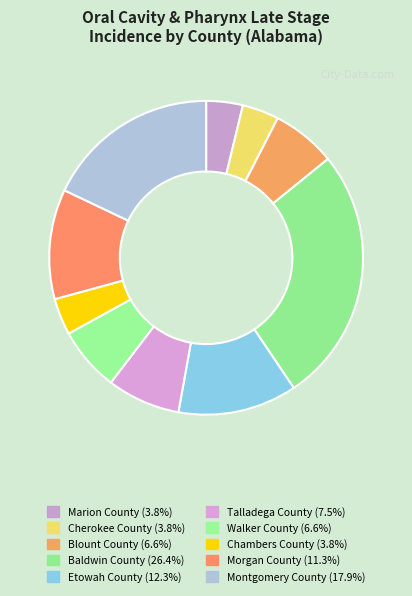

True or false: Cherokee County accounts for 9% of the total.

False